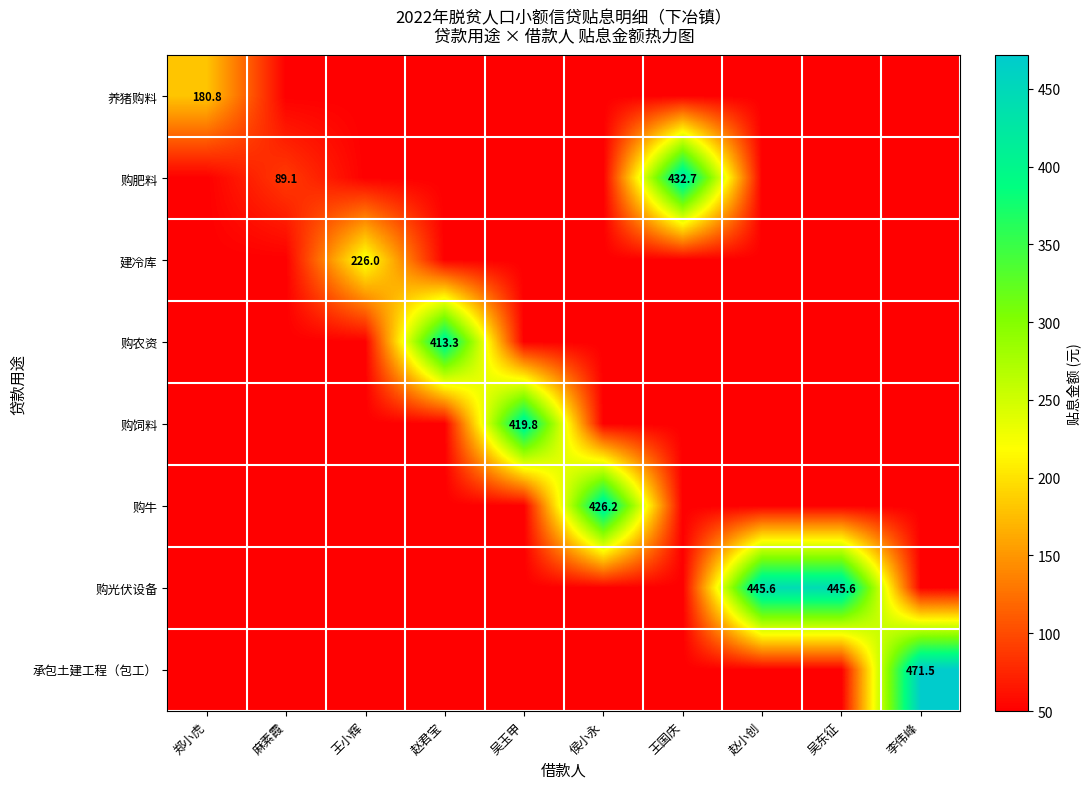

List the labels in order of 购农资 value, largest first.

赵君宝, 郑小虎, 麻素霞, 王小辉, 吴玉甲, 侯小永, 王国庆, 赵小创, 吴东征, 李伟峰